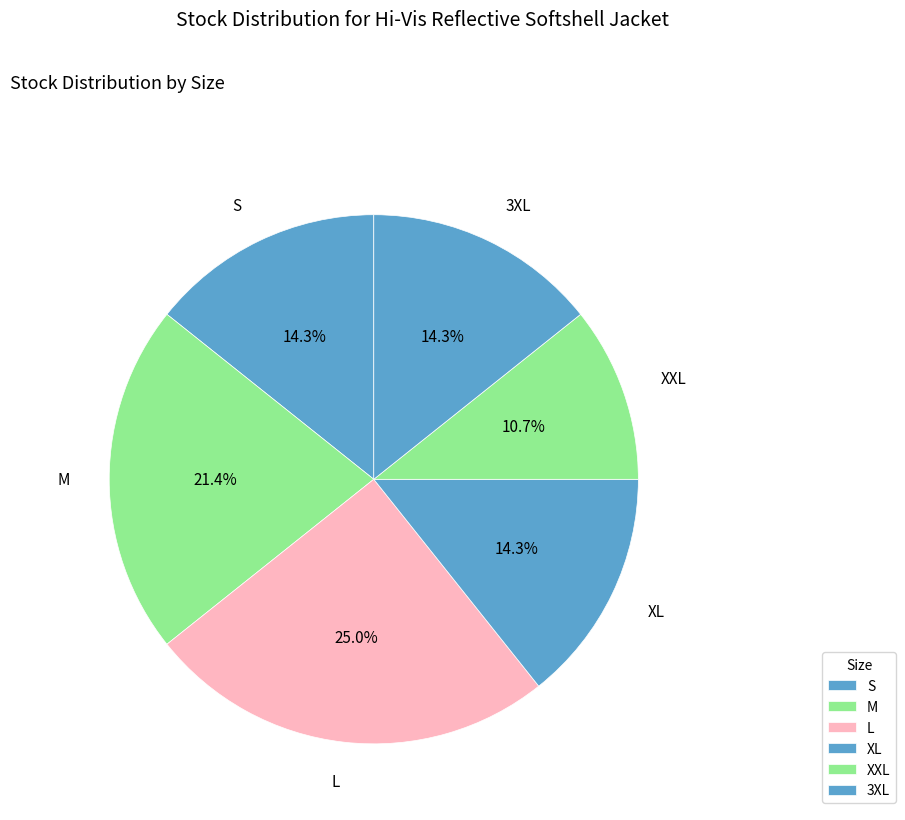

What percentage is the XXL slice, to the nearest percent?

11%